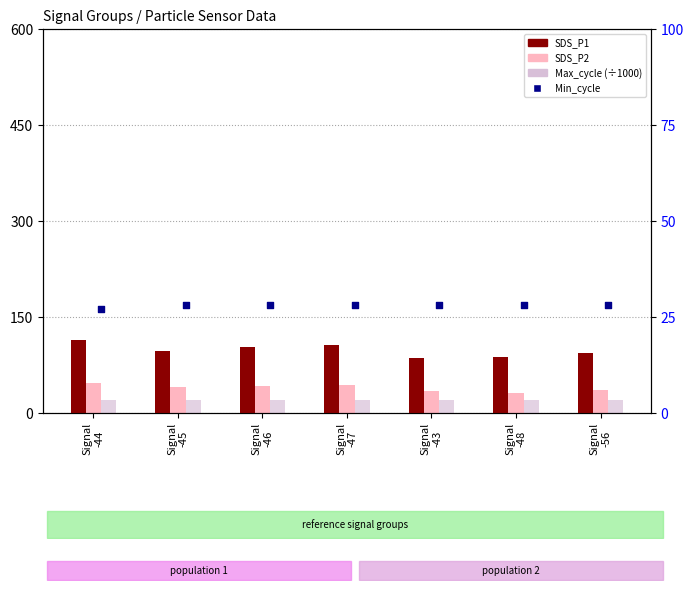

Which series contains the lowest Y value?

Max_cycle (÷1000)